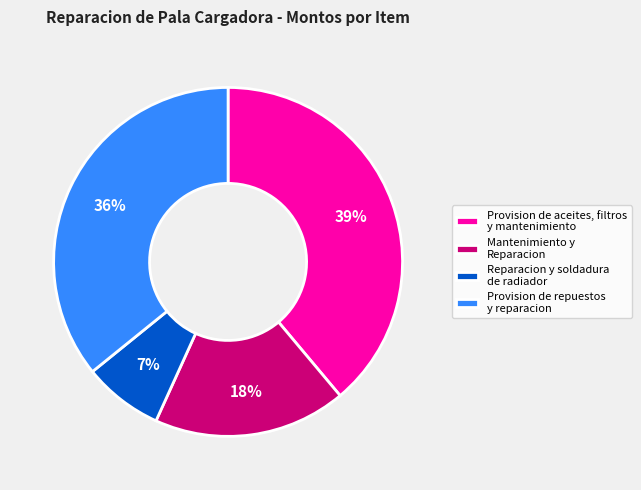

To the nearest percent, what is the combined percentage of Provision de aceites, filtros y mantenimiento and Mantenimiento y Reparacion?

57%